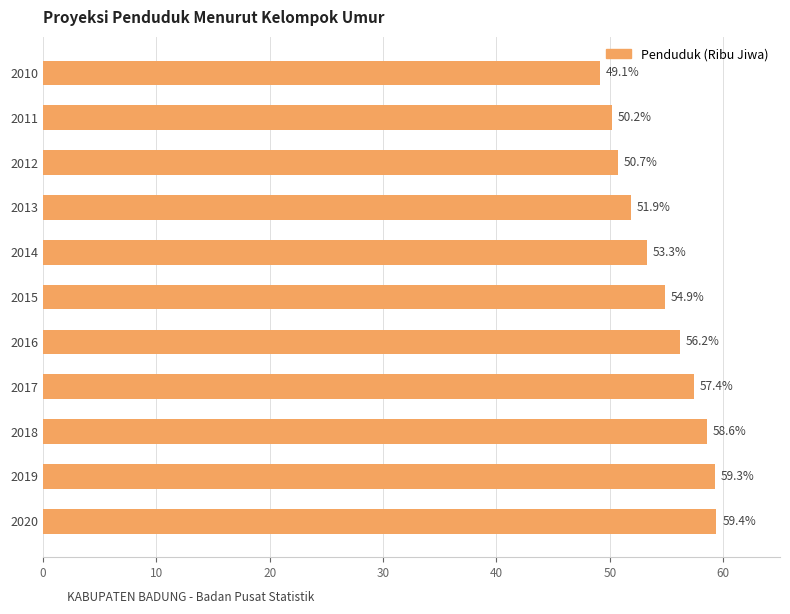

Rank the categories by value from highest to lowest.

2020, 2019, 2018, 2017, 2016, 2015, 2014, 2013, 2012, 2011, 2010